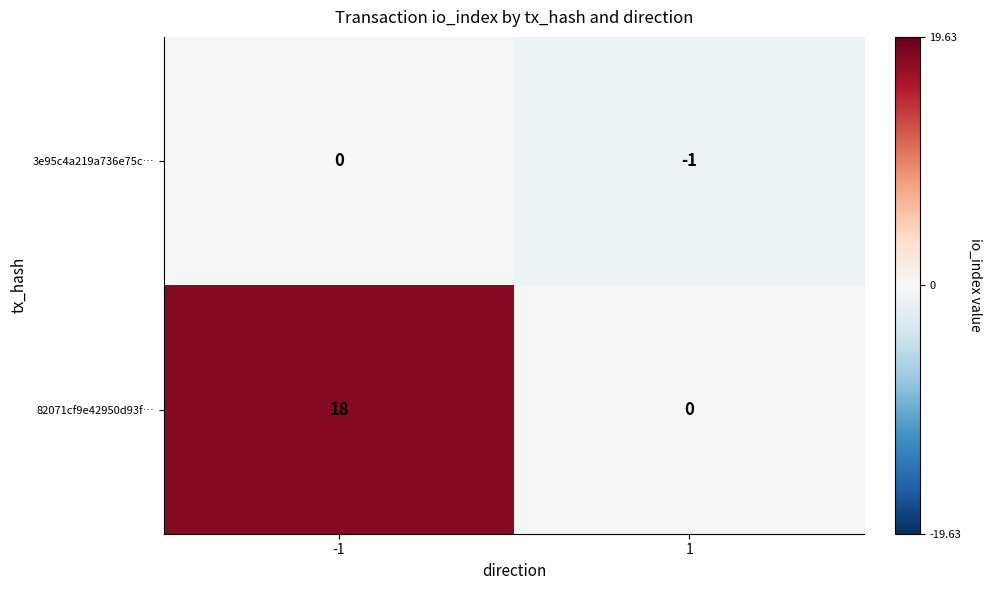

Which label corresponds to the smallest value in the chart?

1